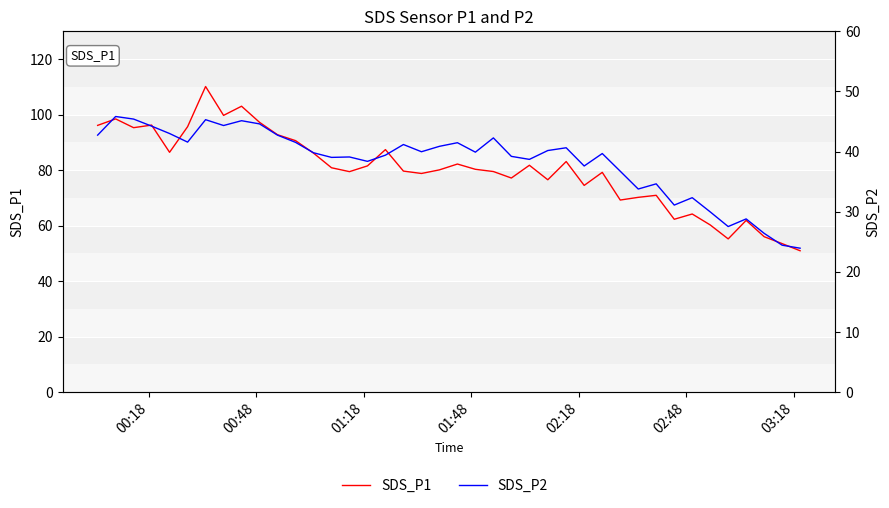

True or false: SDS_P1 has more than 2 points higher than both neighbors.

True